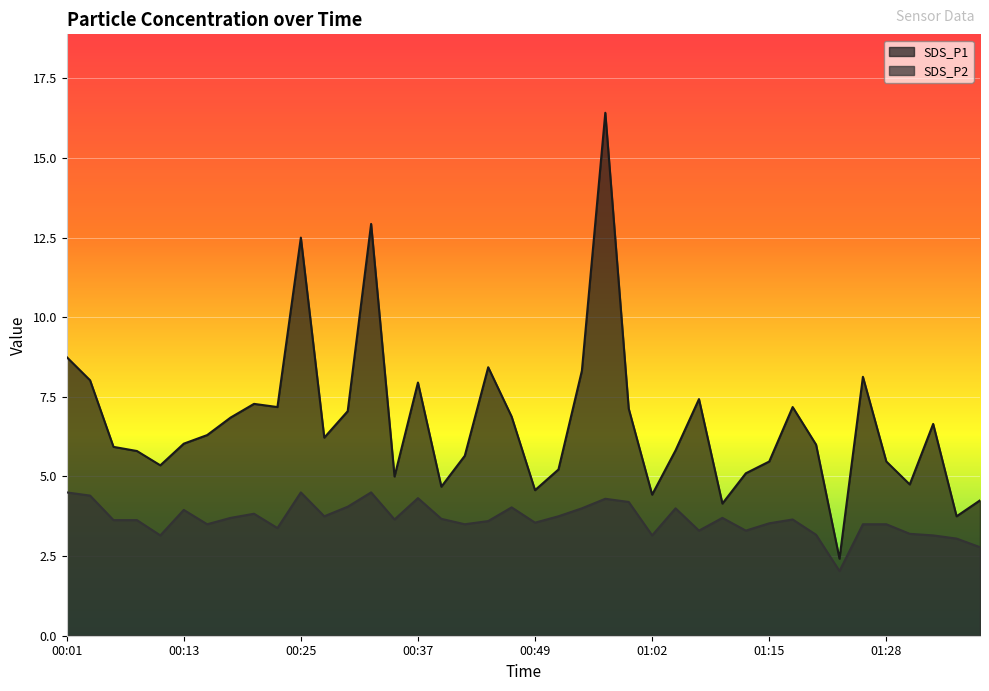

List the labels in order of SDS_P2 value, largest first.

00:01, 00:25, 00:32, 00:03, 00:37, 00:57, 00:59, 00:30, 00:47, 00:54, 01:04, 00:13, 00:20, 00:28, 00:52, 00:18, 01:09, 00:40, 00:35, 01:17, 00:06, 00:08, 00:45, 00:49, 01:15, 00:15, 00:42, 01:25, 01:28, 00:23, 01:07, 01:12, 01:30, 01:20, 00:11, 01:02, 01:33, 01:35, 01:38, 01:22